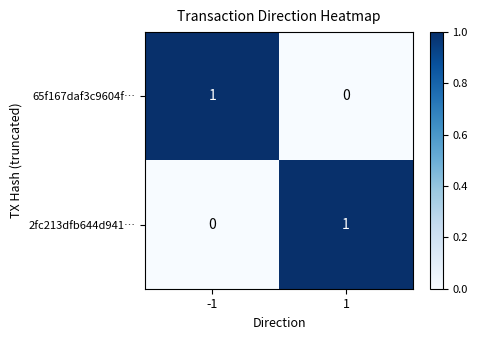

At 1, list the series in order from largest to smallest.

2fc213dfb644d941…, 65f167daf3c9604f…